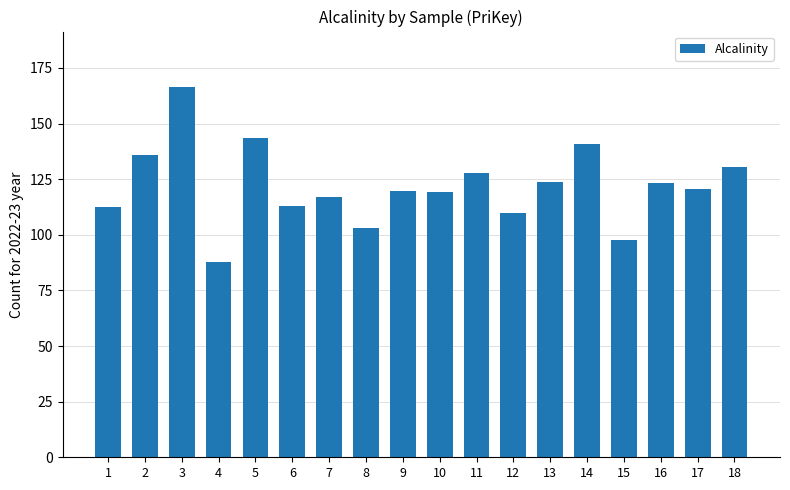

What is the smallest value displayed?

87.8